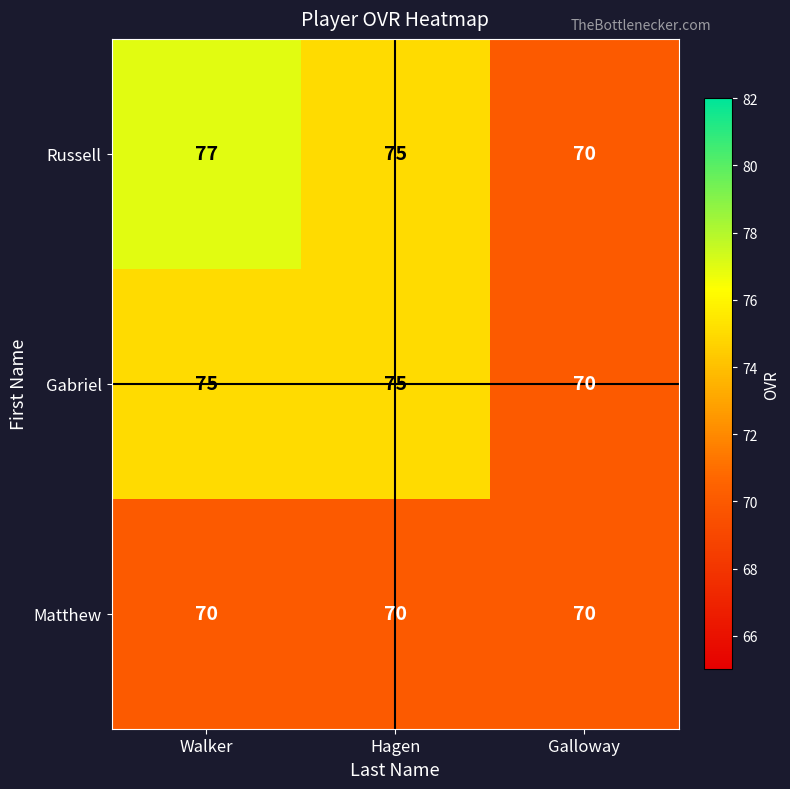

At how many categories does at least one series exceed 71?

2